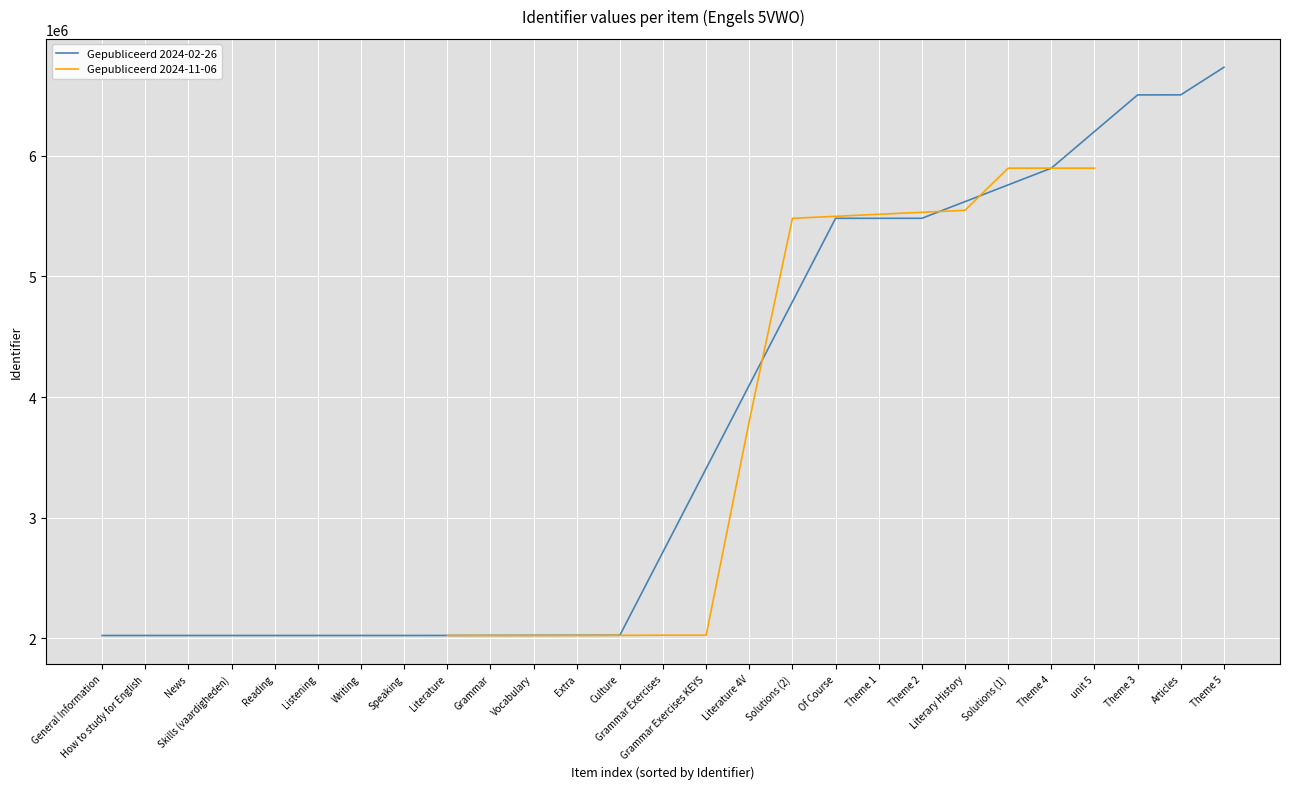

List the labels in order of value, smallest first.

General Information, How to study for English, News, Skills (vaardigheden), Reading, Listening, Writing, Speaking, Literature, Grammar, Vocabulary, Extra, Culture, Grammar Exercises, Grammar Exercises KEYS, Literature 4V, Solutions (2), Of Course, Theme 1, Theme 2, Literary History, Solutions (1), Theme 4, unit 5, Theme 3, Articles, Theme 5